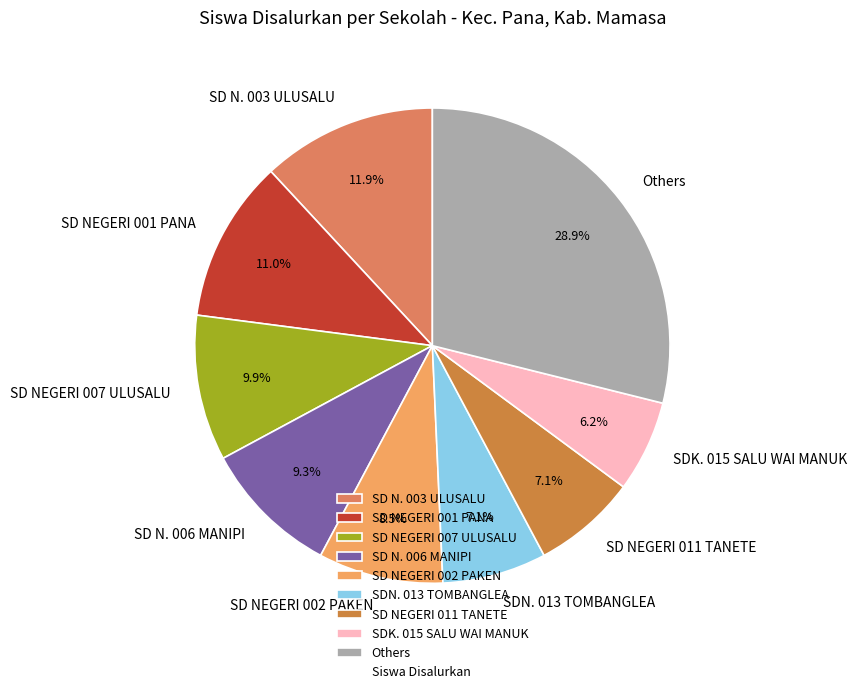

How much of the chart is everything except SDN. 013 TOMBANGLEA?

92.9%